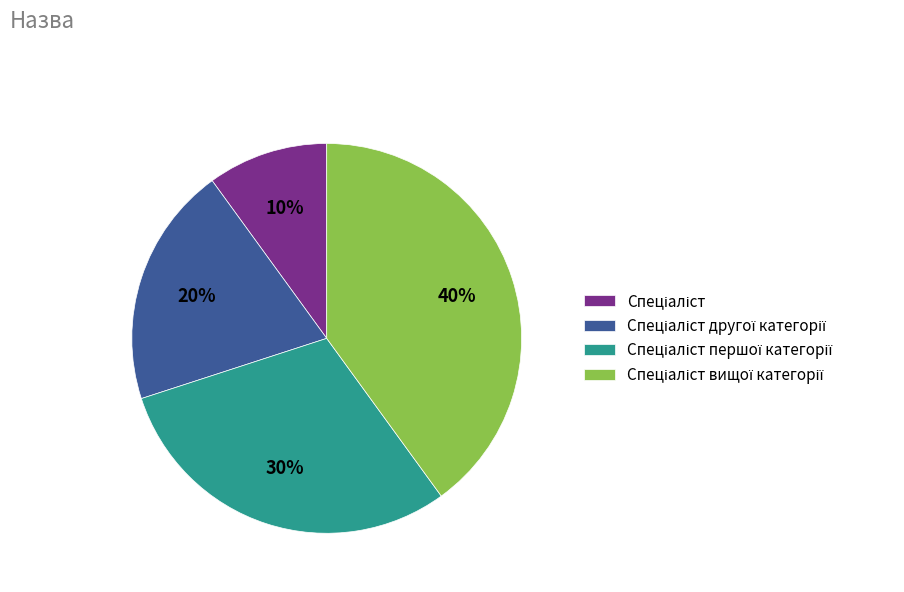

Is there a majority slice in this chart?

No